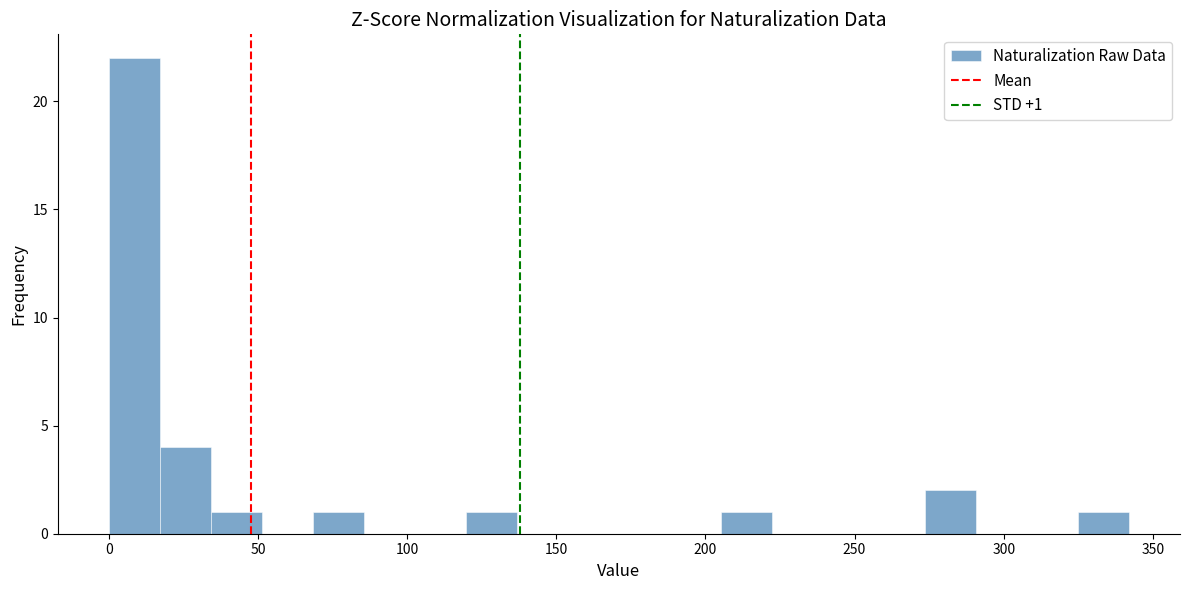

Read against the x-axis, roughly where is the centre of the tallest bar?

10